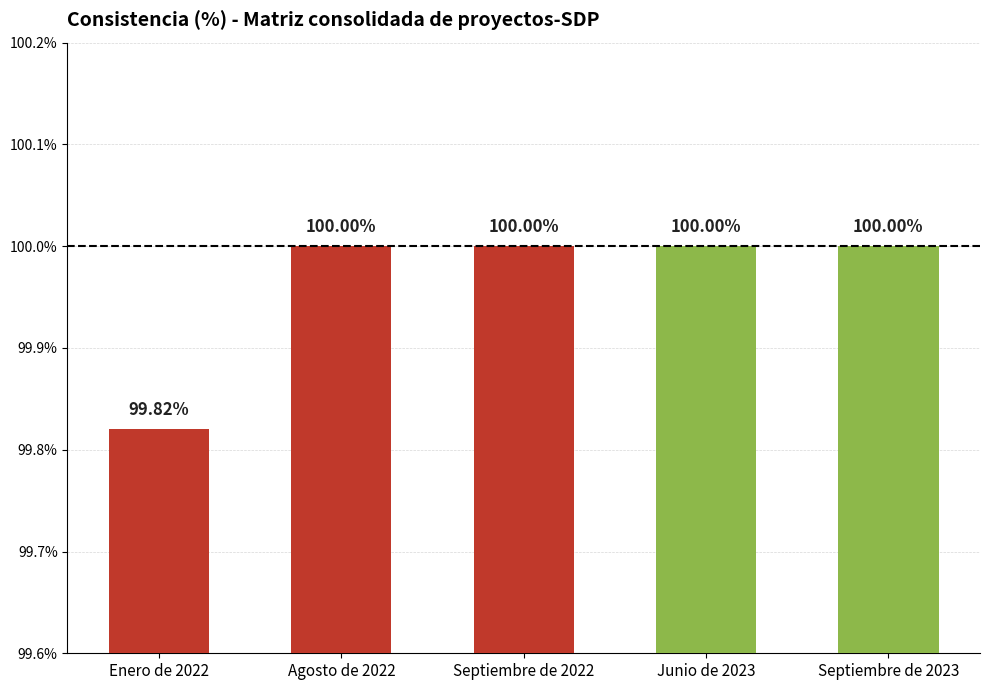

What is the sum of the values at Agosto de 2022 and Junio de 2023?

200.0